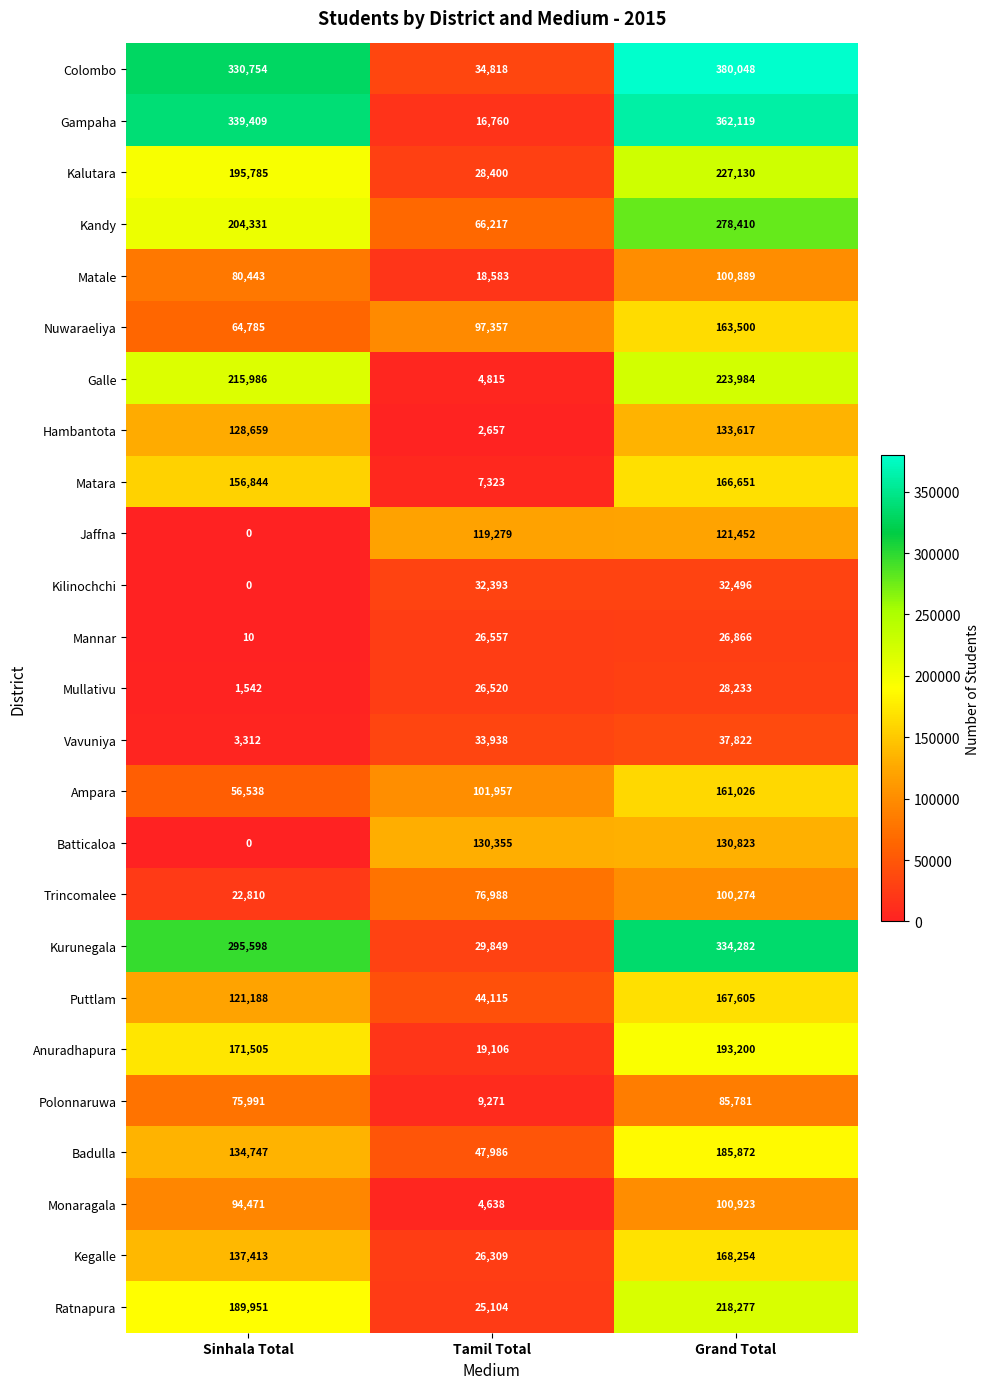

What is the difference between the highest and lowest values at Sinhala Total?

339409